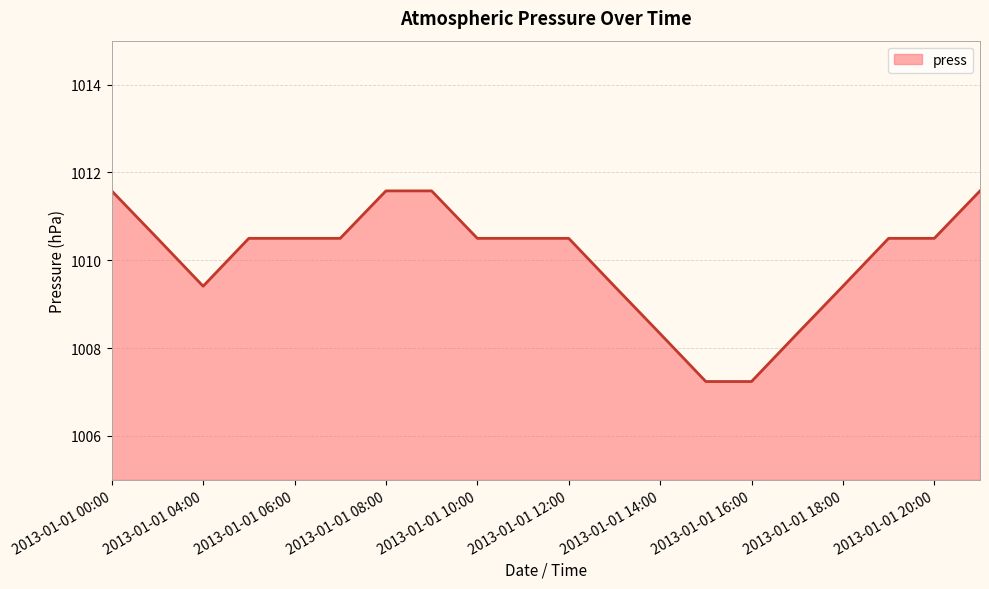

What is the smallest value displayed?

1007.2